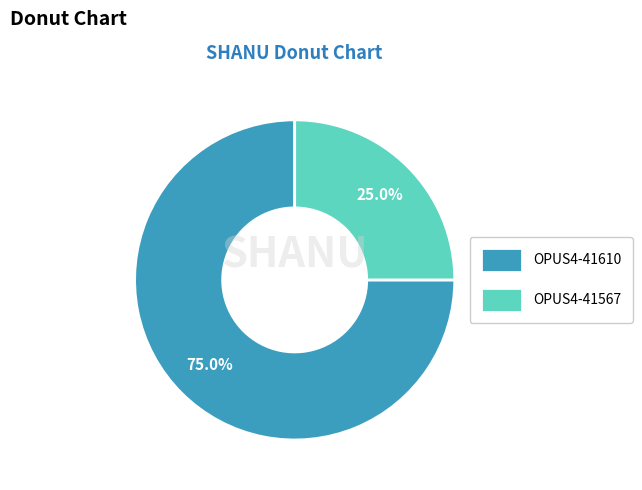

To the nearest percent, what is the average slice percentage?

50%